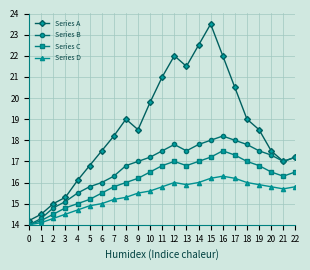

Reading left to right, extract all data points from this chart.

Series A: 0=14.2	1=14.5	2=15.0	3=15.3	4=16.1	5=16.8	6=17.5	7=18.2	8=19.0	9=18.5	10=19.8	11=21.0	12=22.0	13=21.5	14=22.5	15=23.5	16=22.0	17=20.5	18=19.0	19=18.5	20=17.5	21=17.0	22=17.2
Series B: 0=14.0	1=14.3	2=14.8	3=15.1	4=15.5	5=15.8	6=16.0	7=16.3	8=16.8	9=17.0	10=17.2	11=17.5	12=17.8	13=17.5	14=17.8	15=18.0	16=18.2	17=18.0	18=17.8	19=17.5	20=17.3	21=17.0	22=17.2
Series C: 0=14.0	1=14.2	2=14.5	3=14.8	4=15.0	5=15.2	6=15.5	7=15.8	8=16.0	9=16.2	10=16.5	11=16.8	12=17.0	13=16.8	14=17.0	15=17.2	16=17.5	17=17.3	18=17.0	19=16.8	20=16.5	21=16.3	22=16.5
Series D: 0=14.0	1=14.1	2=14.3	3=14.5	4=14.7	5=14.9	6=15.0	7=15.2	8=15.3	9=15.5	10=15.6	11=15.8	12=16.0	13=15.9	14=16.0	15=16.2	16=16.3	17=16.2	18=16.0	19=15.9	20=15.8	21=15.7	22=15.8